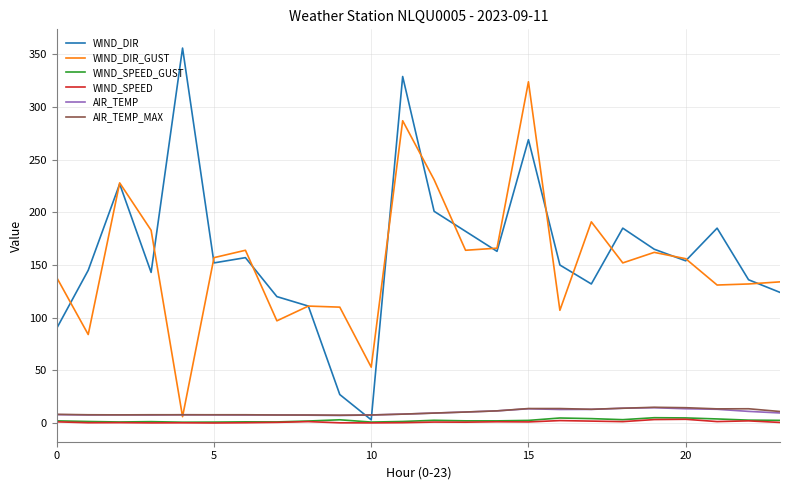

What is the greatest value displayed?

356.0